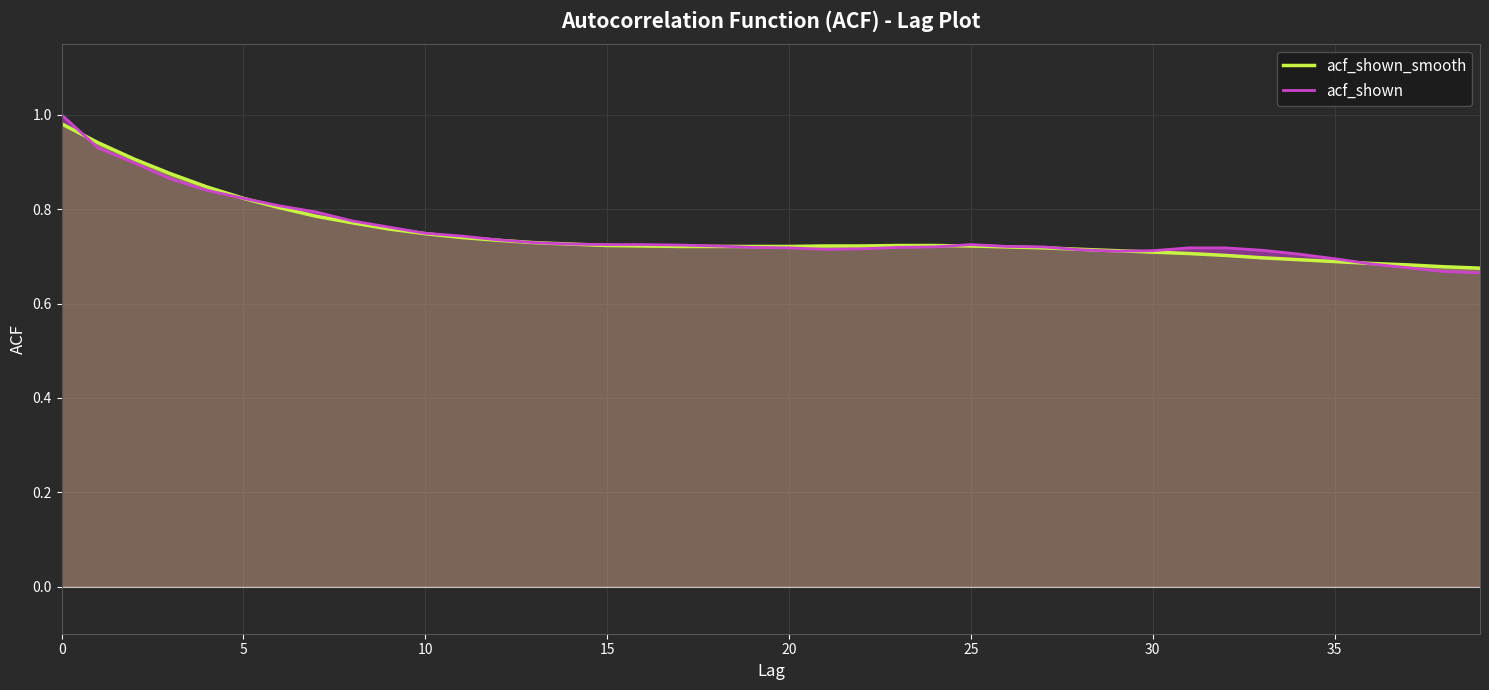

Which category has the lowest value across all series?

39